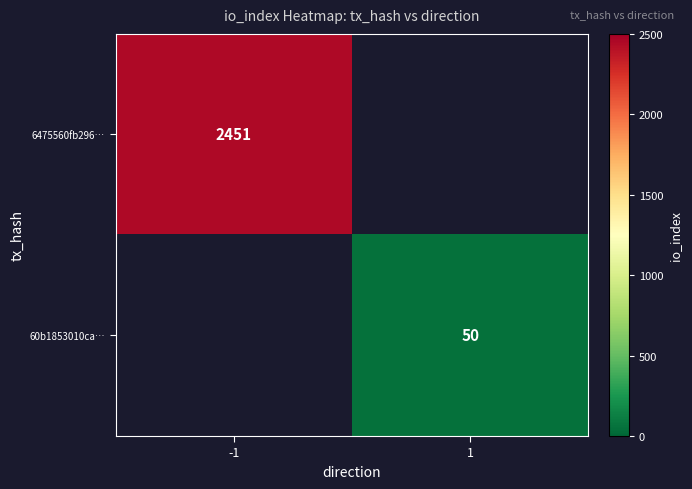

Which has a higher value, 1 or -1?

-1